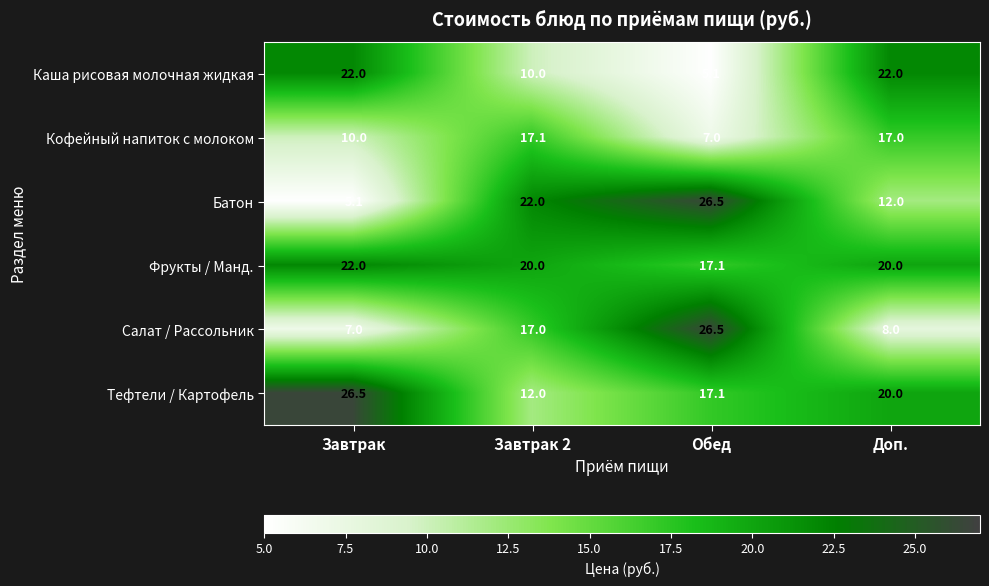

What is the sum of all Салат / Рассольник values?

58.5